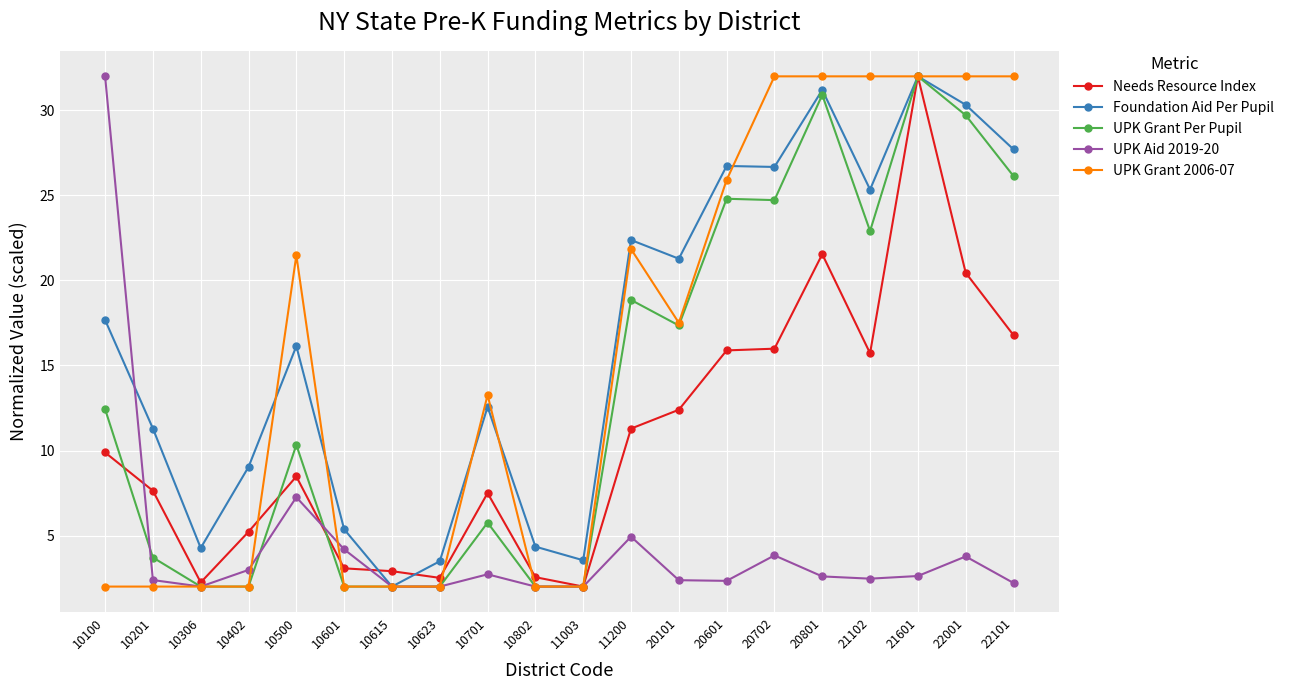

Between 20702 and 21601, which series saw the biggest shift?

Needs Resource Index